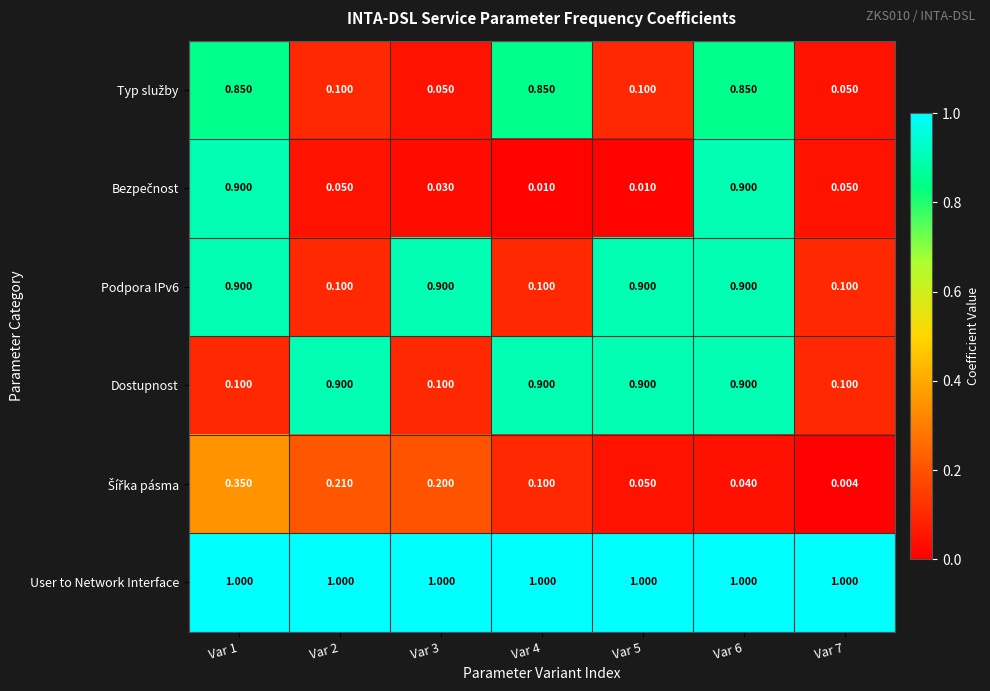

Which series has the largest total across all categories?

User to Network Interface